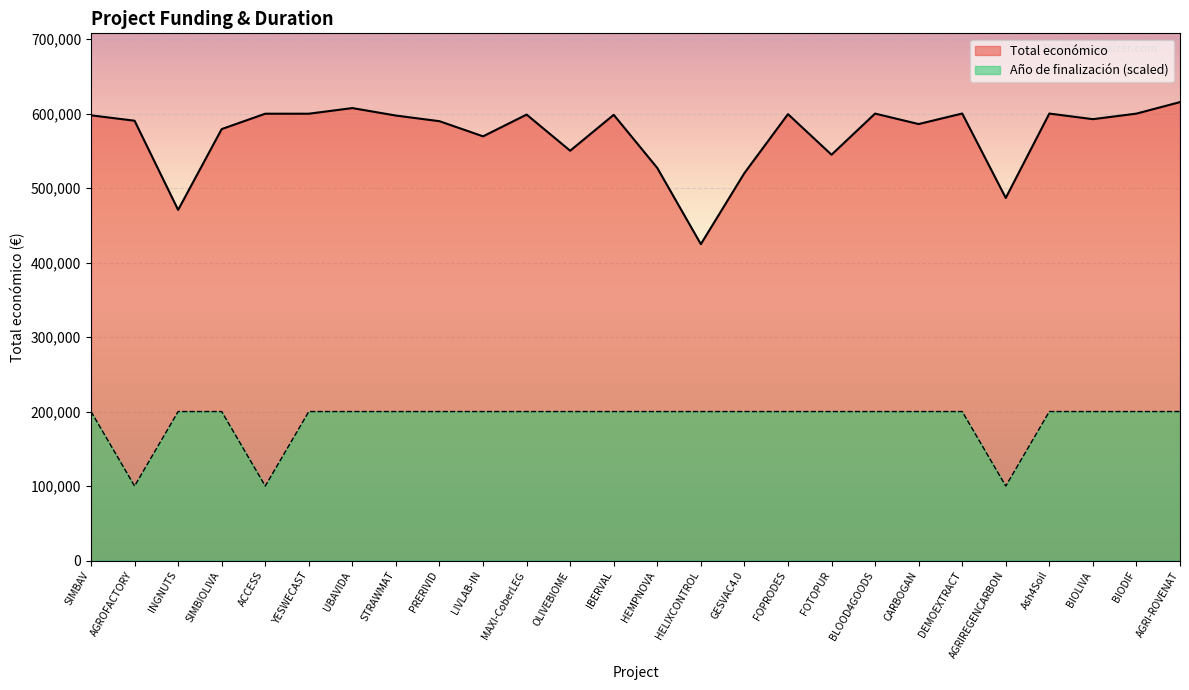

How many interior local peaks does the Total económico series have?

7